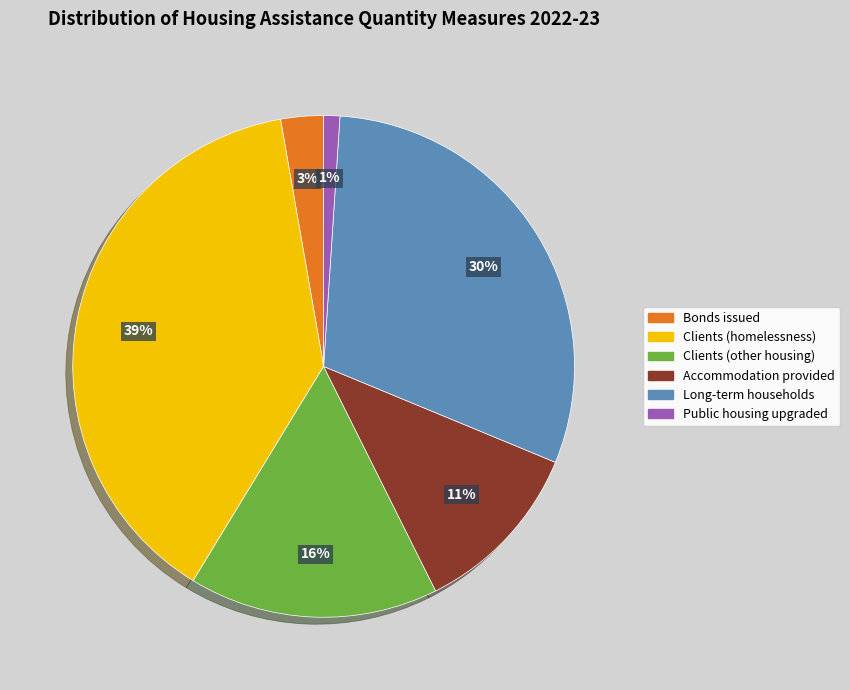

What is the largest slice in the pie chart?

Clients (homelessness)